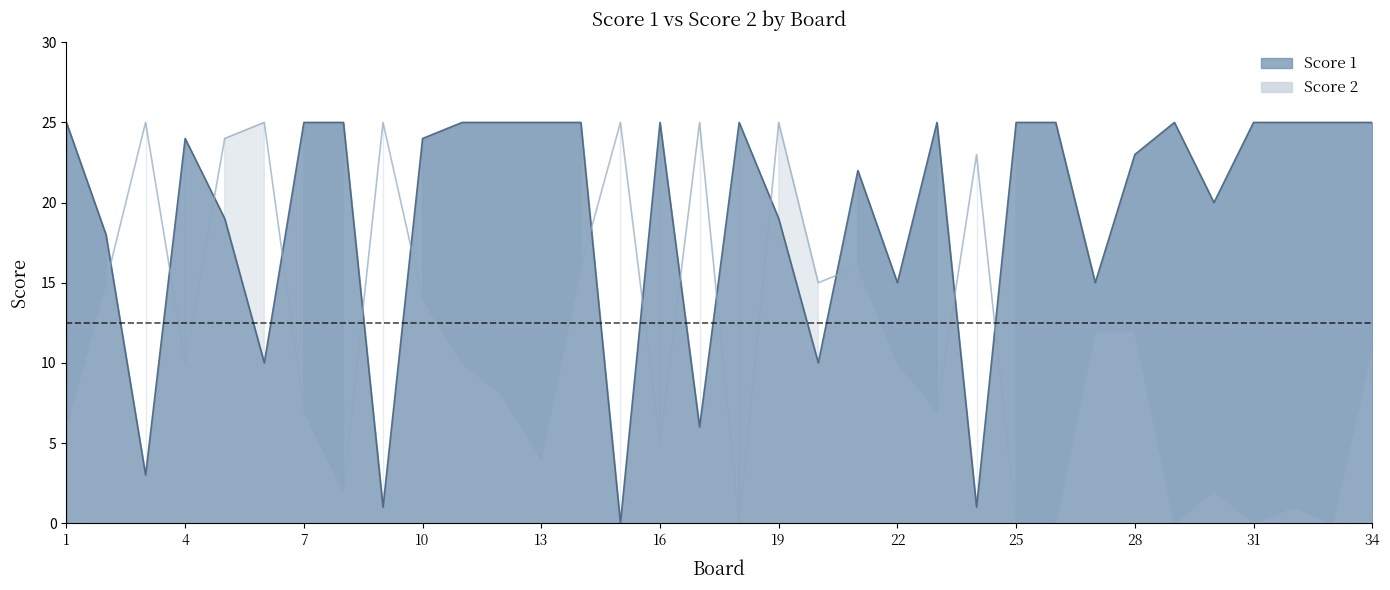

What is the spread (max minus min) of values at 10?

10